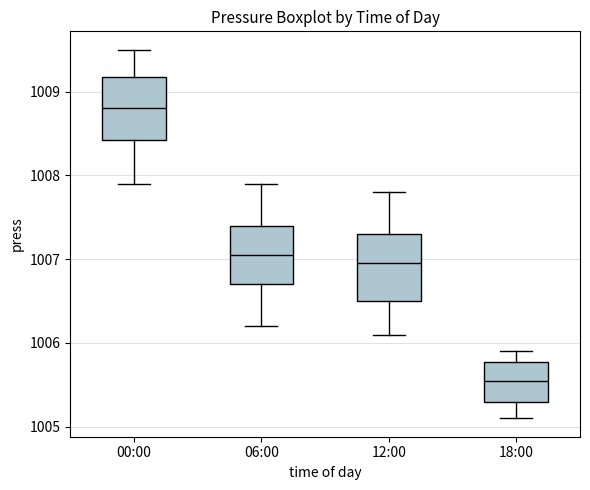

Where does the lower whisker of the box for 00:00 end on the y-axis? The values are not printed on the chart, so give them approximately, as read against the axis.

1007.9